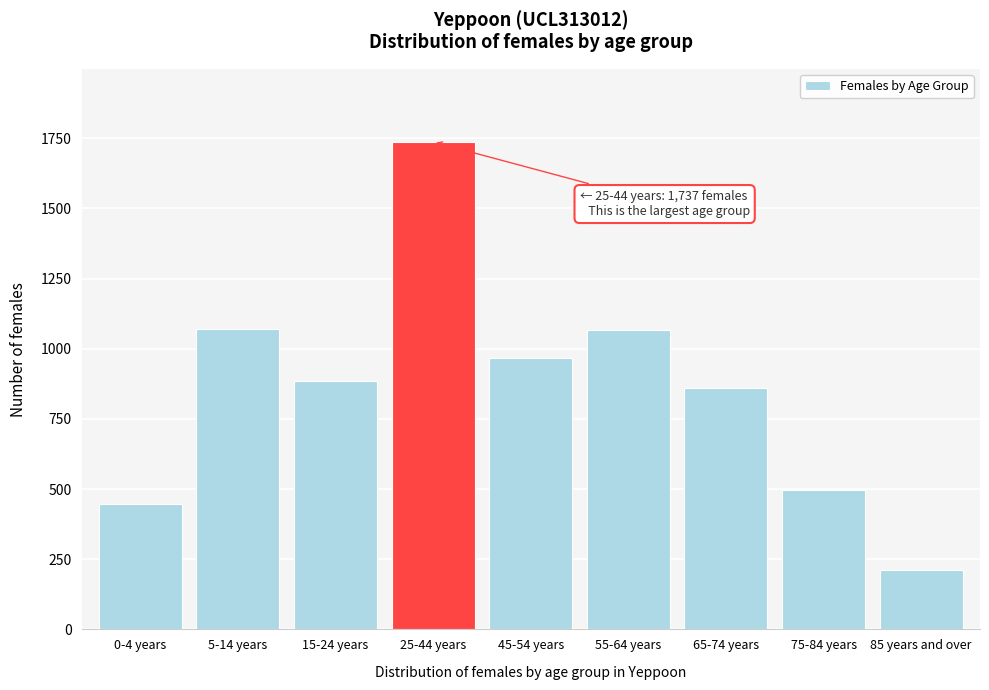

What is the label of the 4th bar from the left?

25-44 years